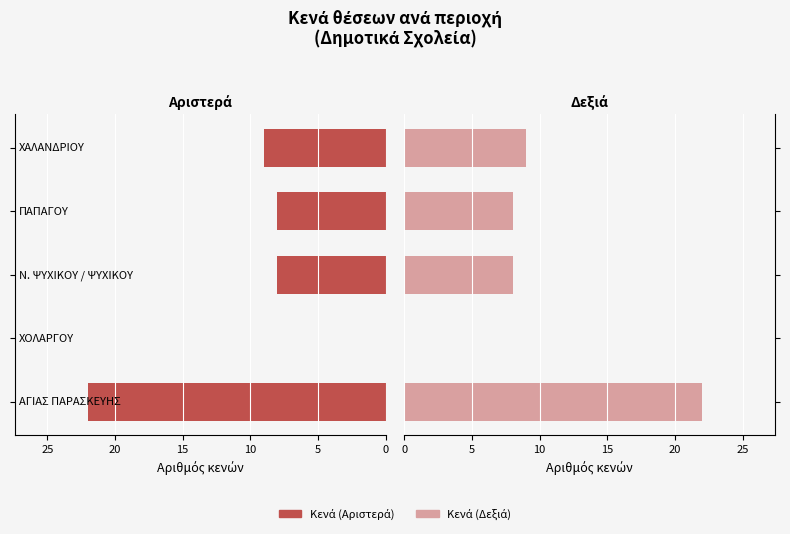

Which series has the largest total across all categories?

Κενά (Α)